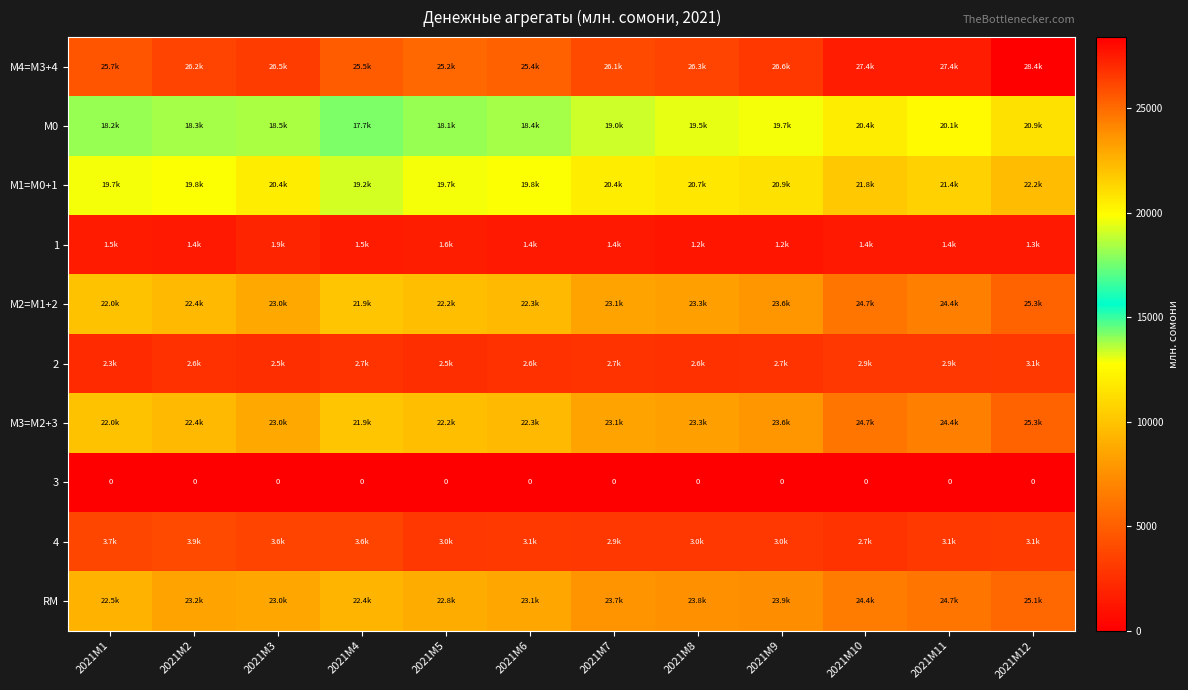

What is the difference between the М0 values at 2021M9 and 2021M2?

1341.0